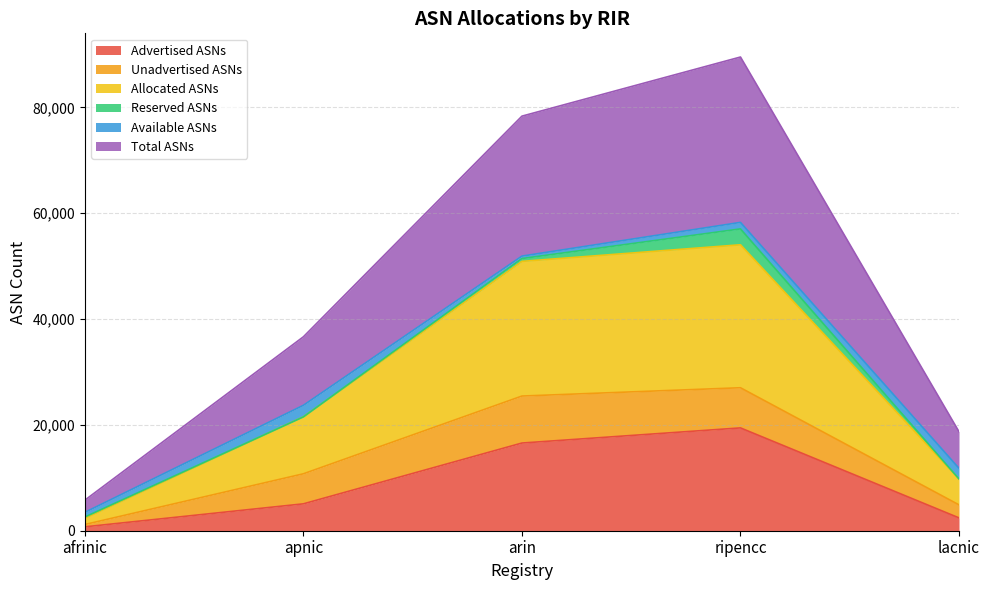

Read the Advertised ASNs value at lacnic, to the nearest 10.

2430